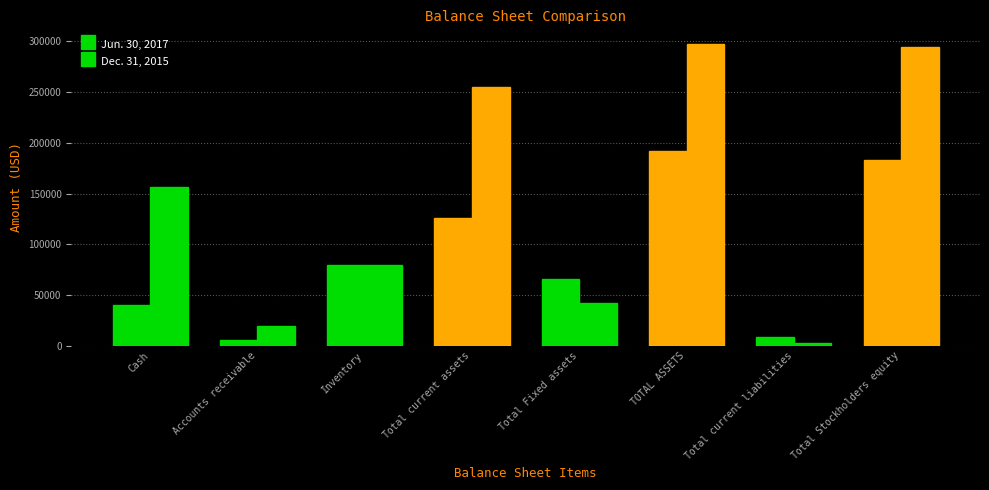

What is the difference between the second highest and minimum values in the Jun. 30, 2017 series?

177772